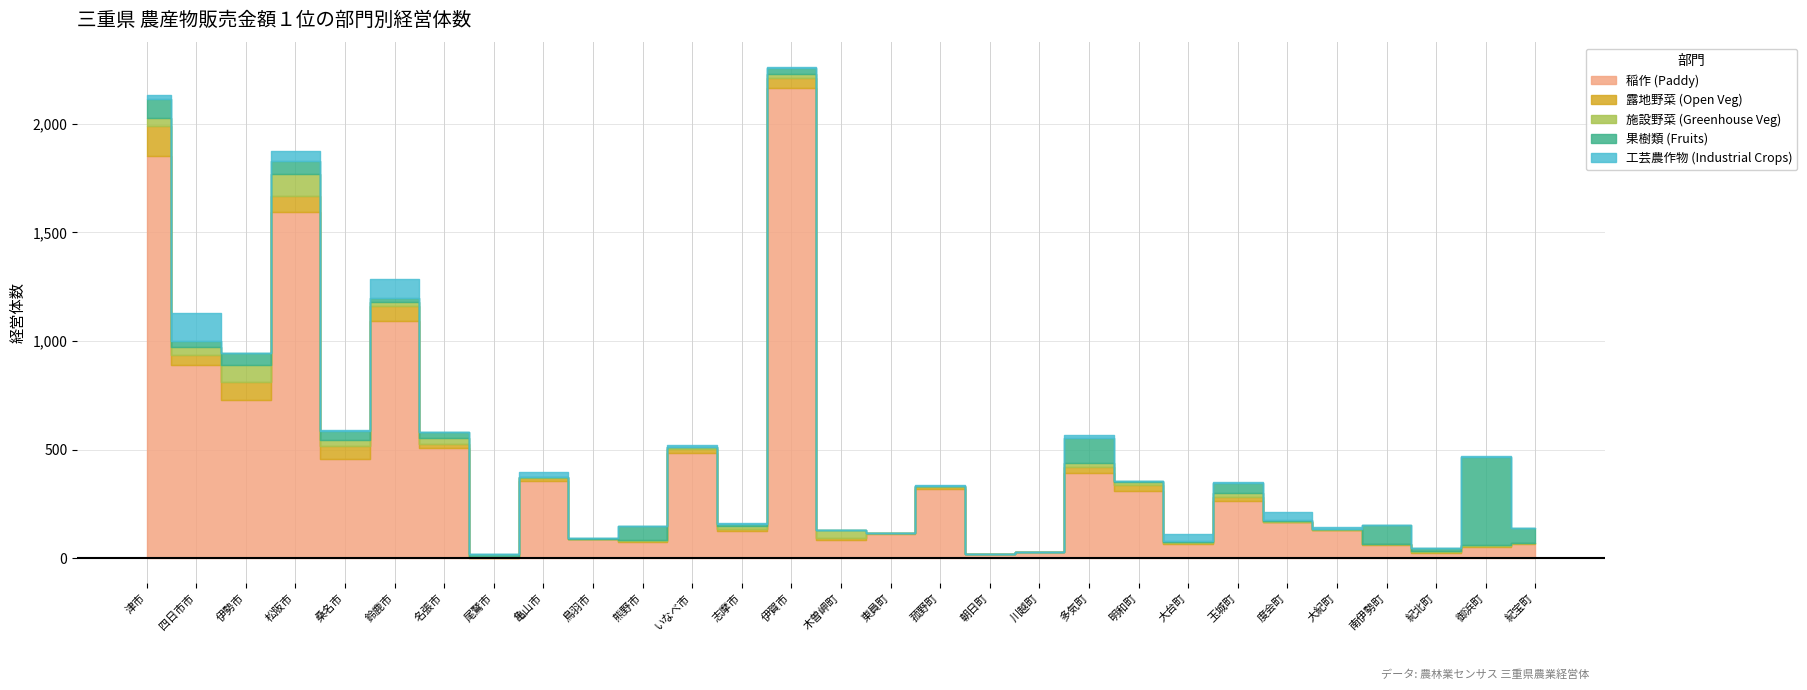

At how many categories does at least one series exceed 1405?

3